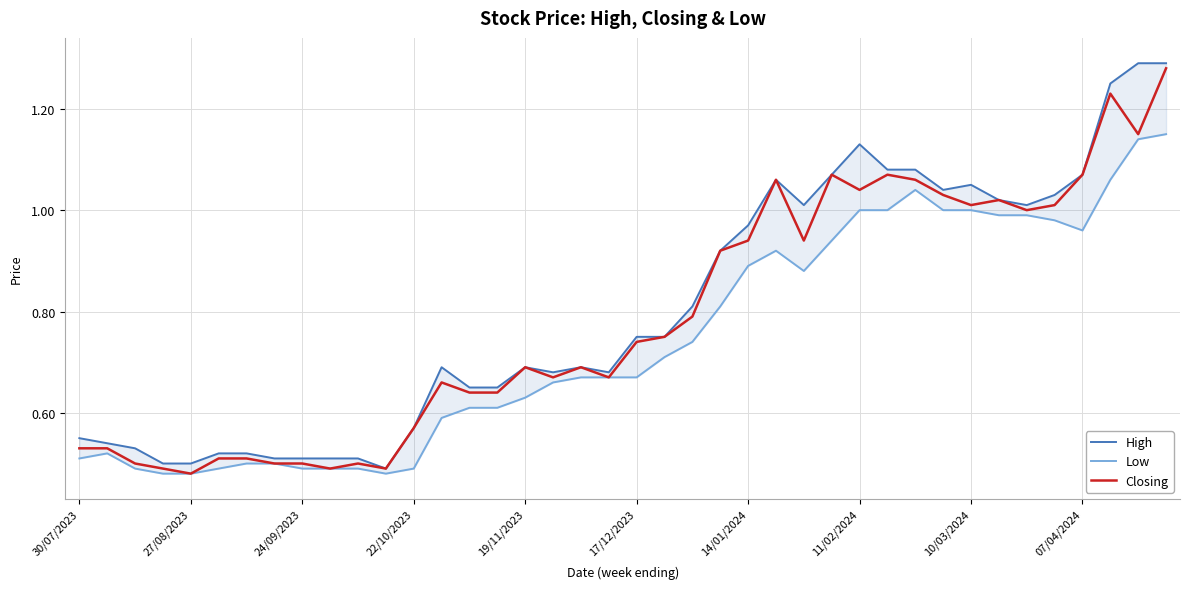

How many distinct data groups are displayed?

3